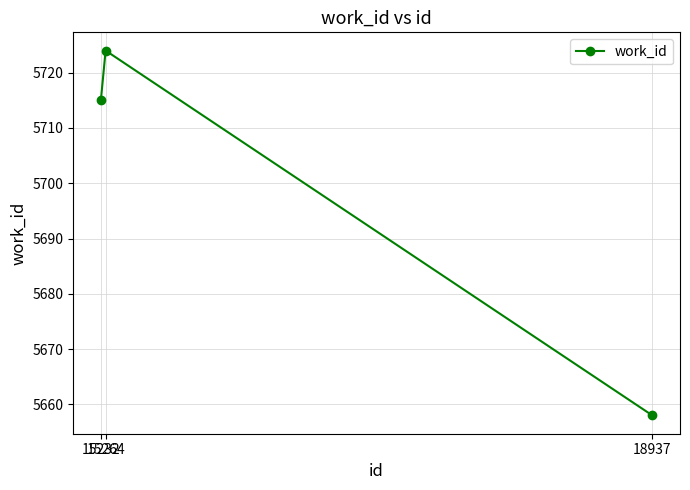

True or false: the data shows 5658 at 18937.

True